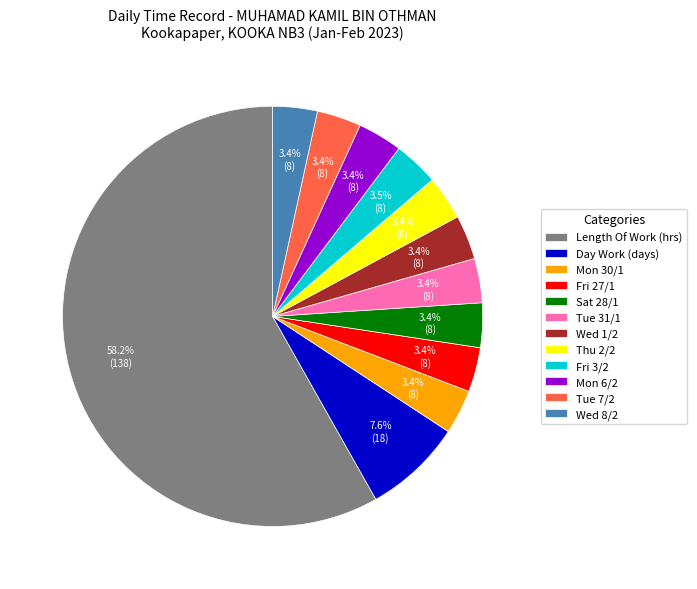

To the nearest percent, what portion does Mon 30/1 represent?

3%